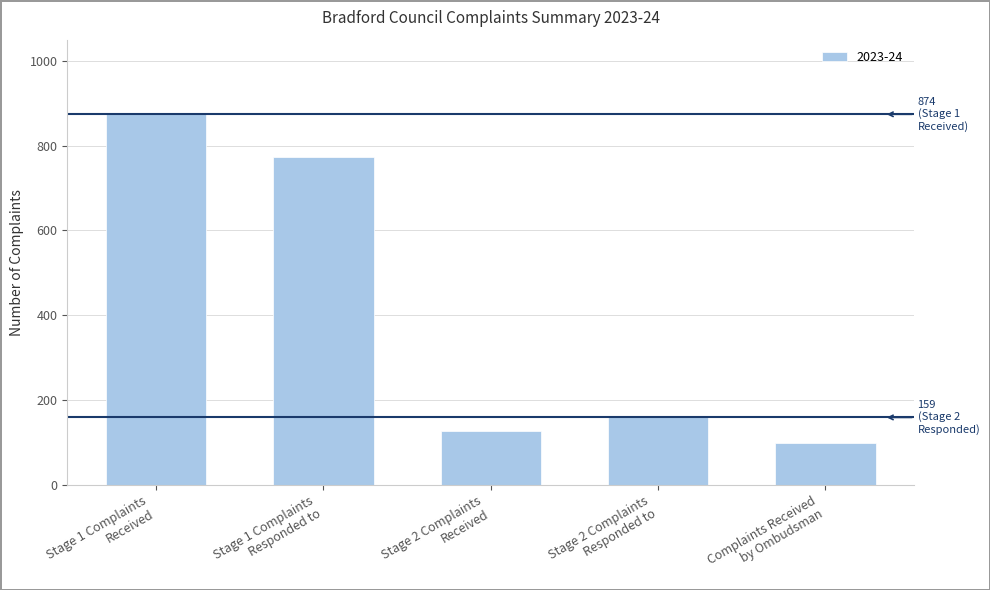

What is the smallest value displayed?

98